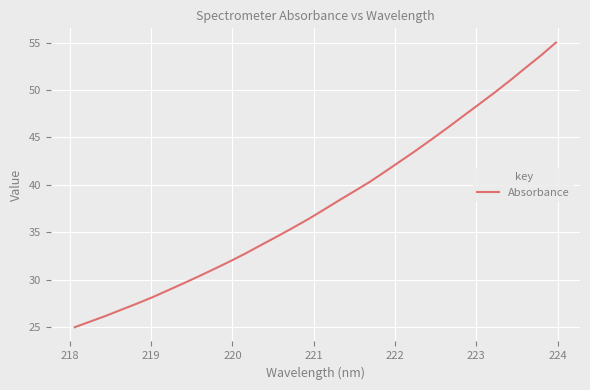

What is the smallest value displayed?

25.0